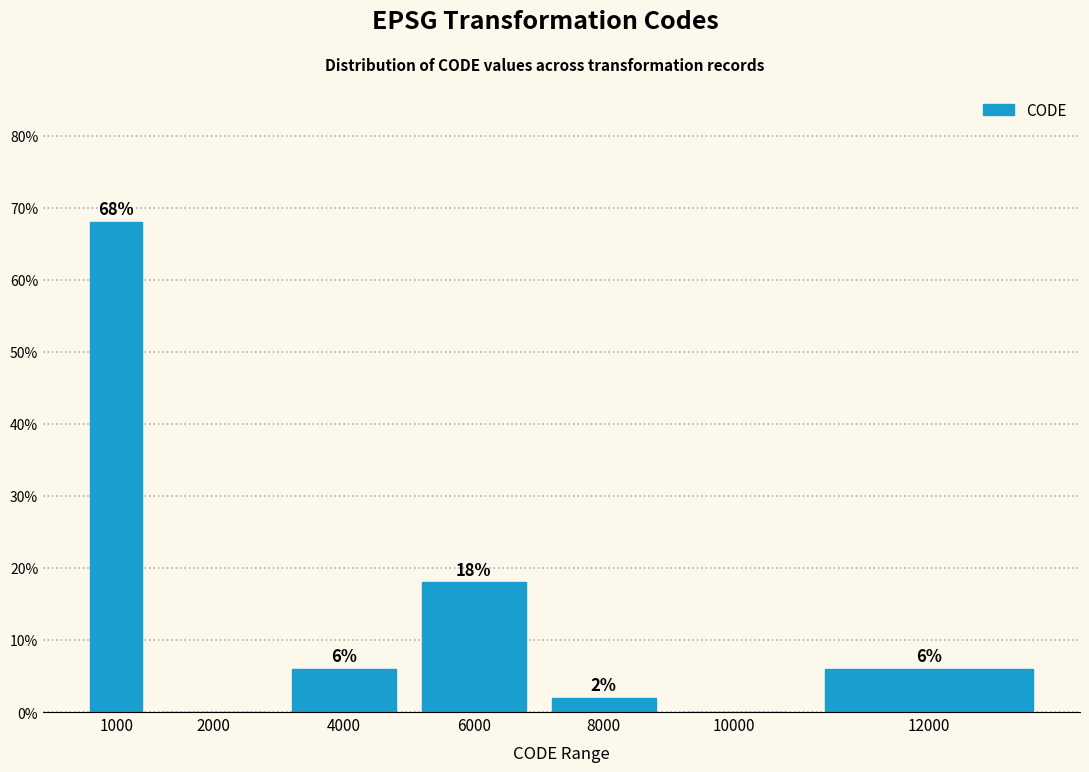

Reading left to right, extract all data points from this chart.

1000=68	2000=0	4000=6	6000=18	8000=2	10000=0	12000=6